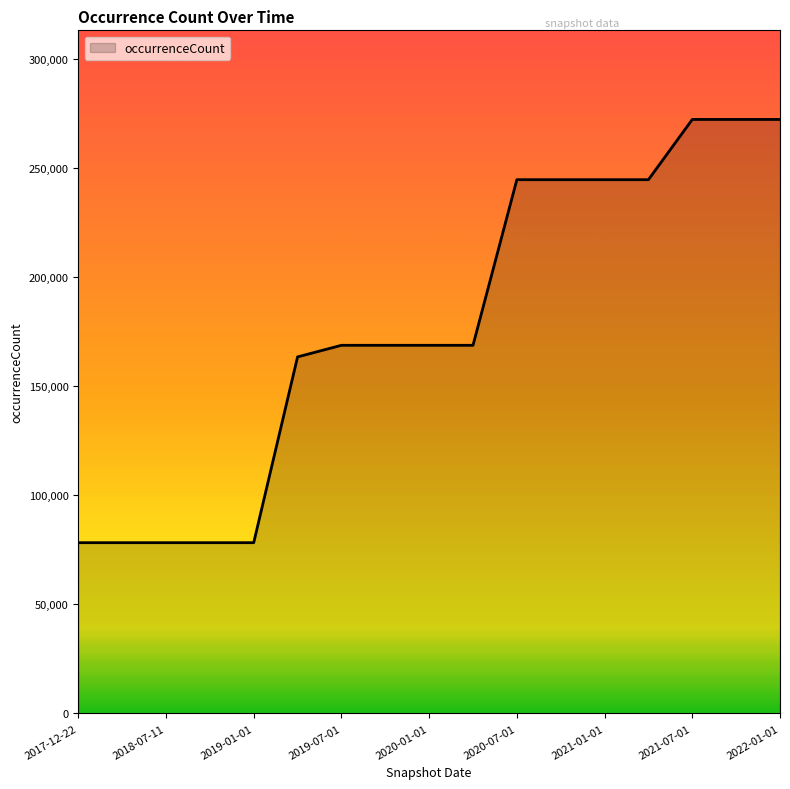

What is the average value?

177868